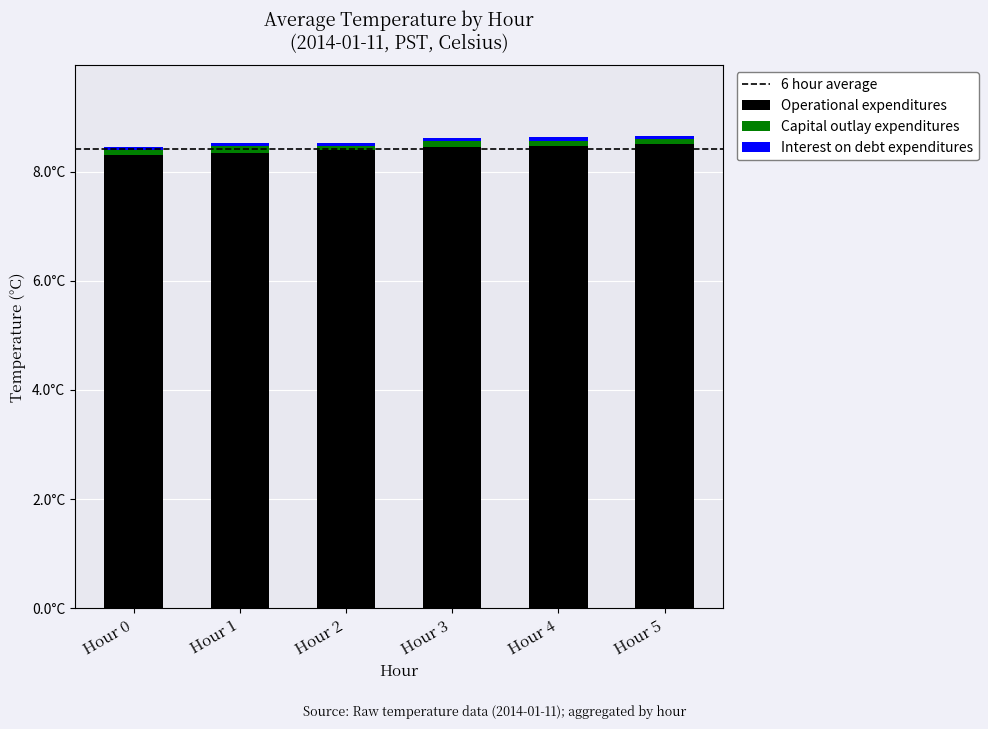

What is the total value across all series at Hour 0?

8.5